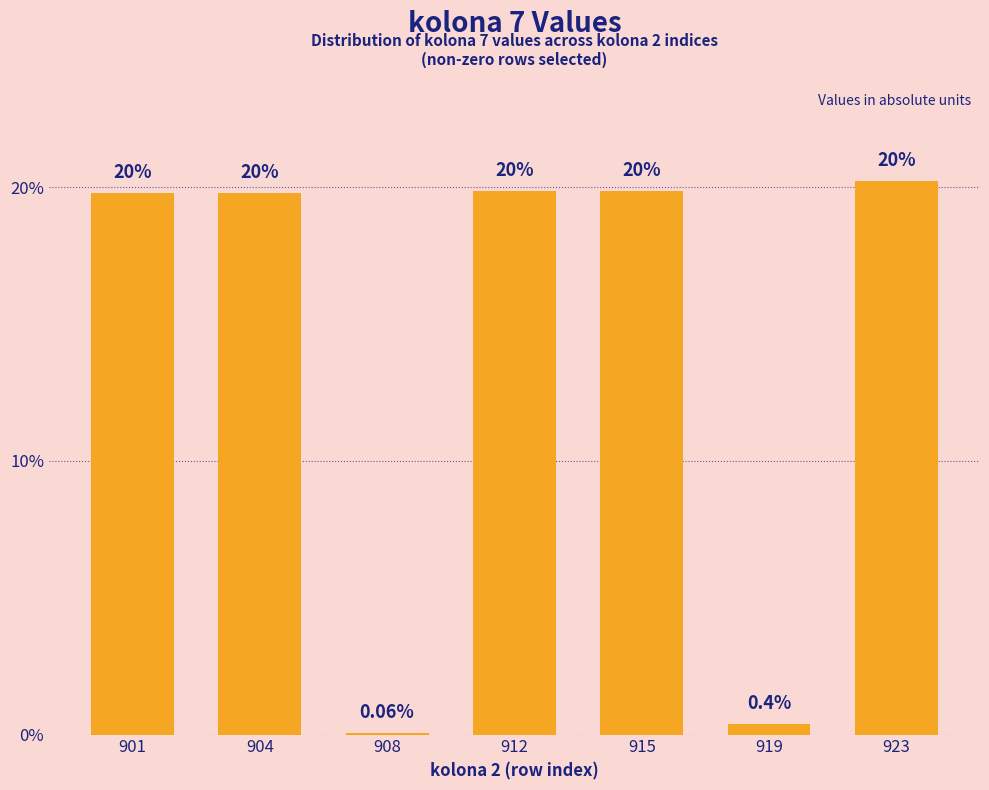

Rank the categories by value from lowest to highest.

908, 919, 901, 904, 912, 915, 923